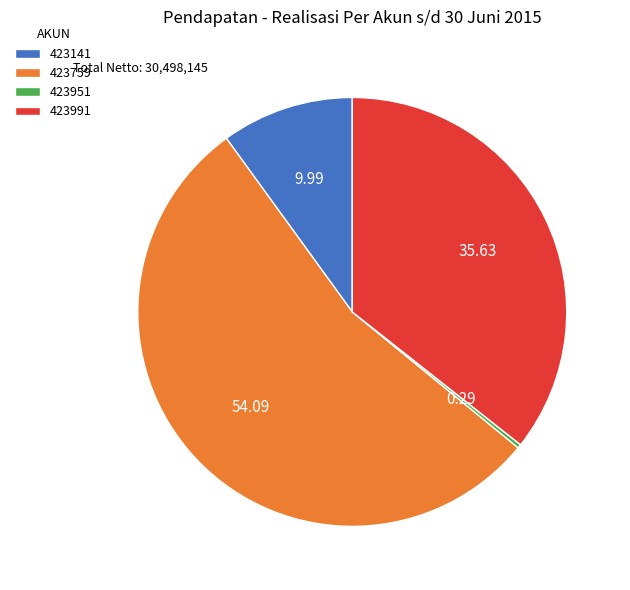

Rank the categories by value from highest to lowest.

423759, 423991, 423141, 423951